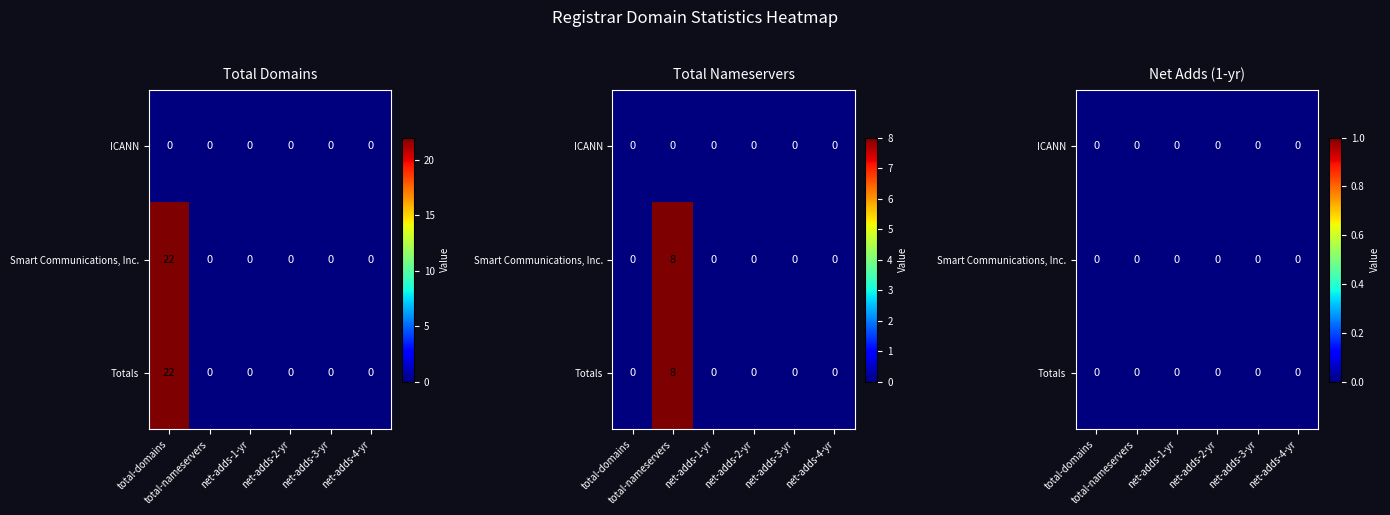

Count the Smart Communications, Inc. values in the range 0 to 8.

5